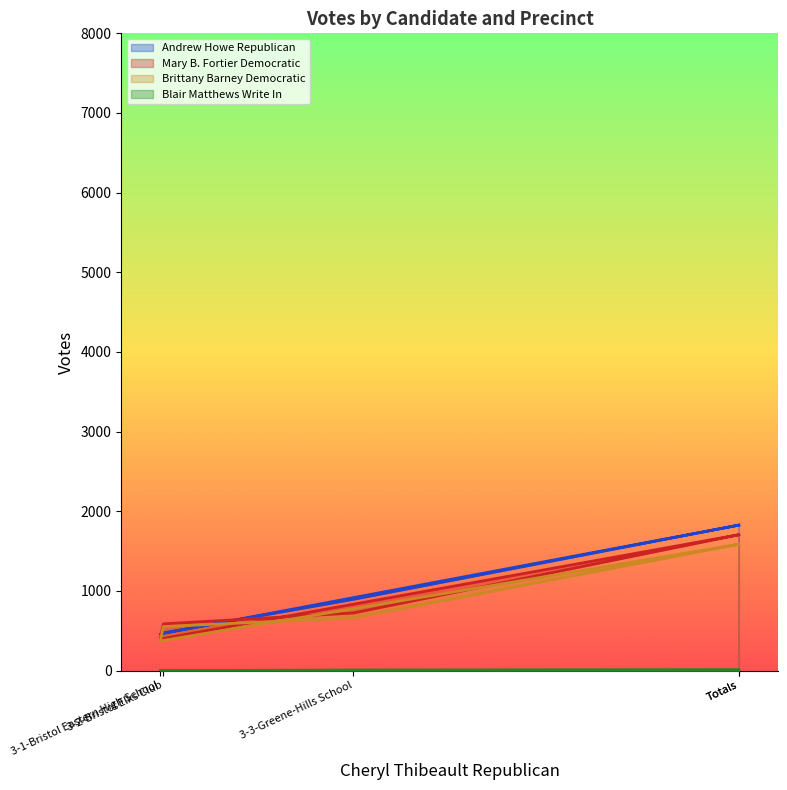

What is the sum of all Brittany Barney Democratic values?

4758